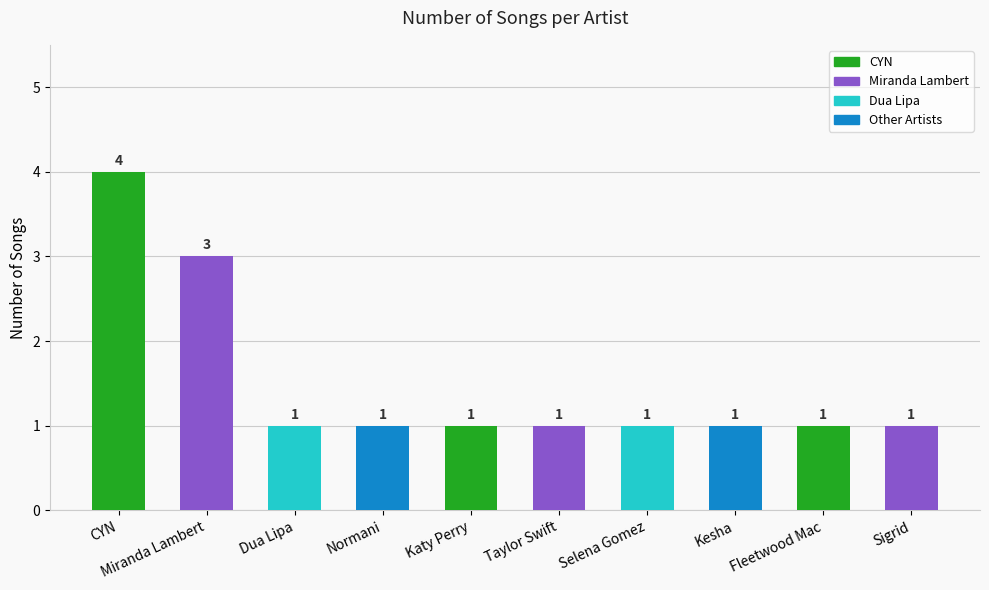

What is the label of the 4th bar from the right?

Selena Gomez